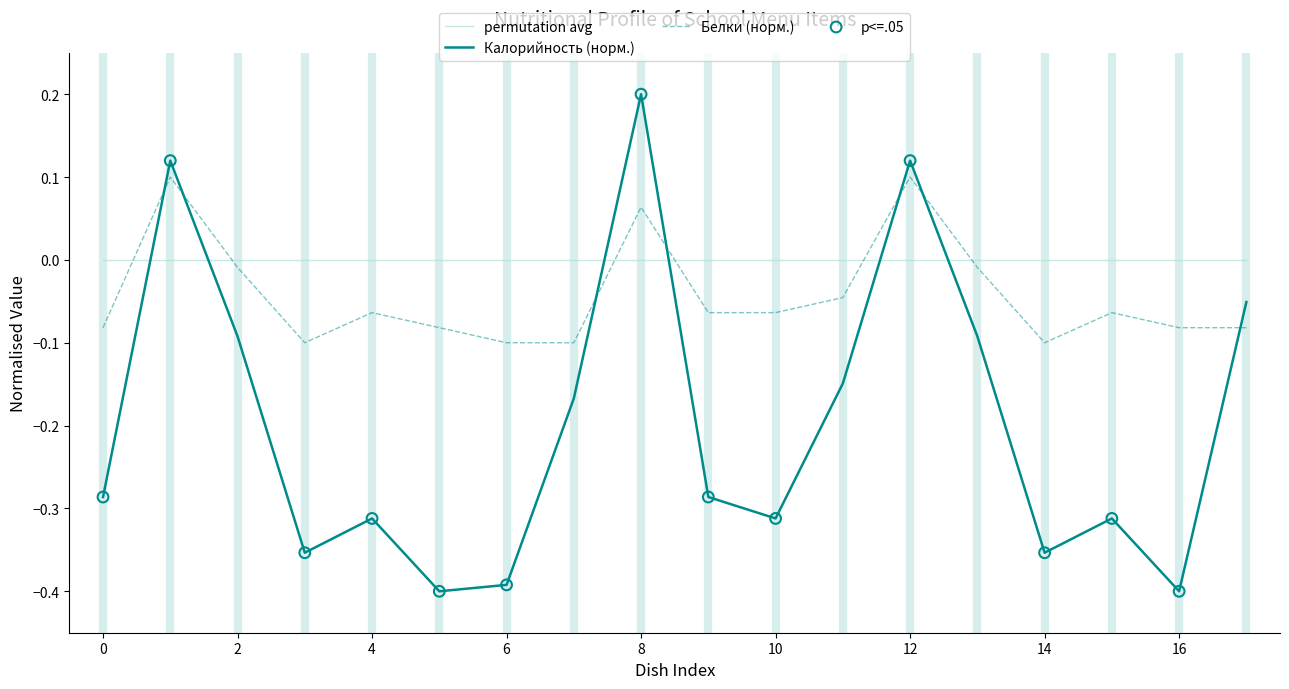

Which series has the largest total across all categories?

permutation avg